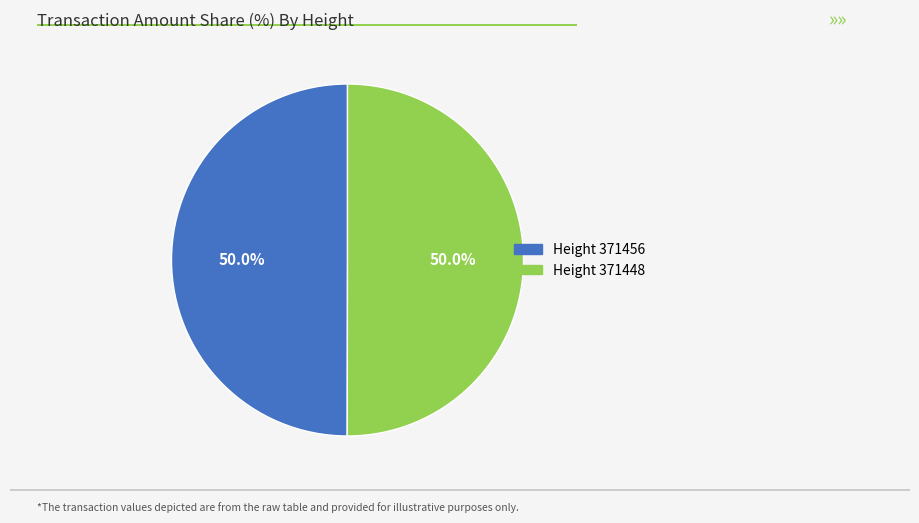

Count the number of slices in the pie.

2